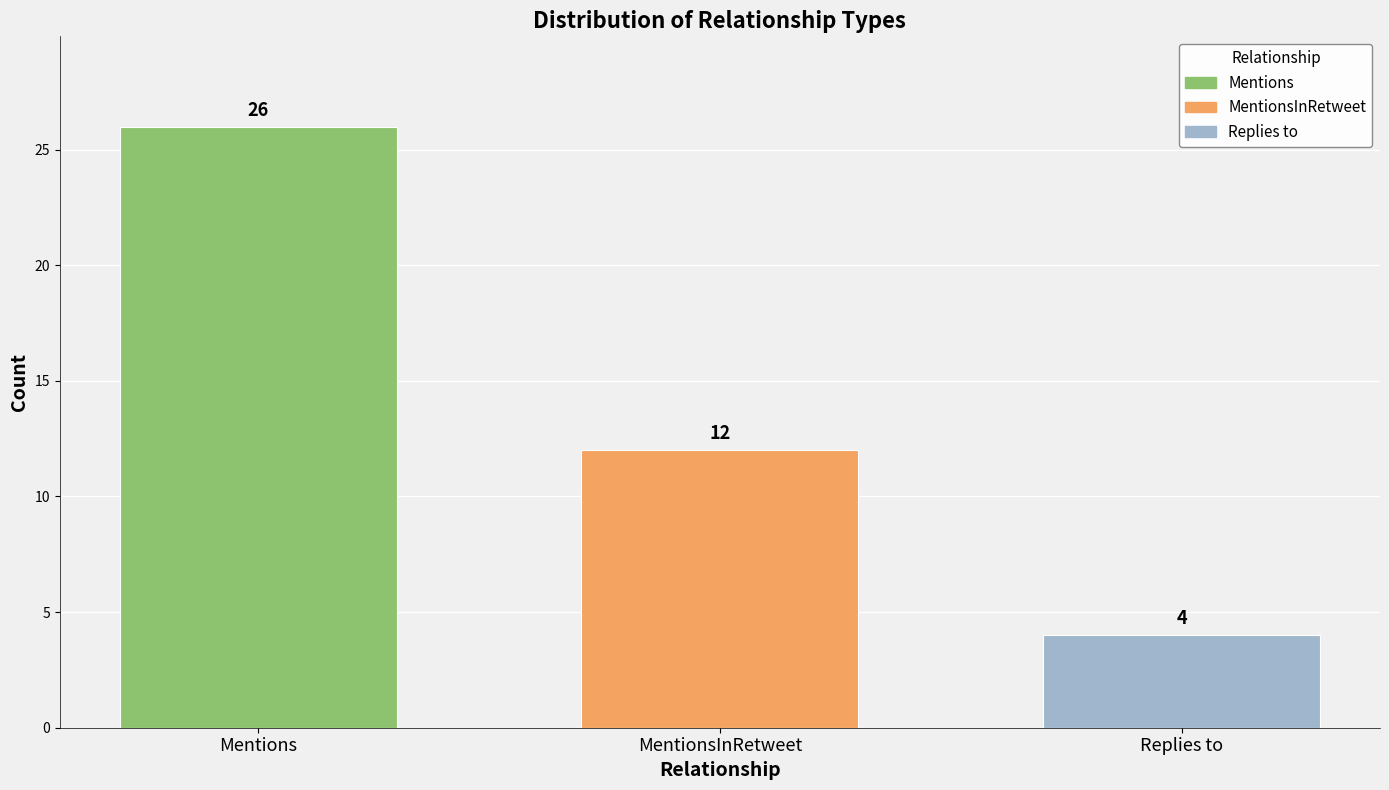

Which series has the widest spread of values?

Mentions